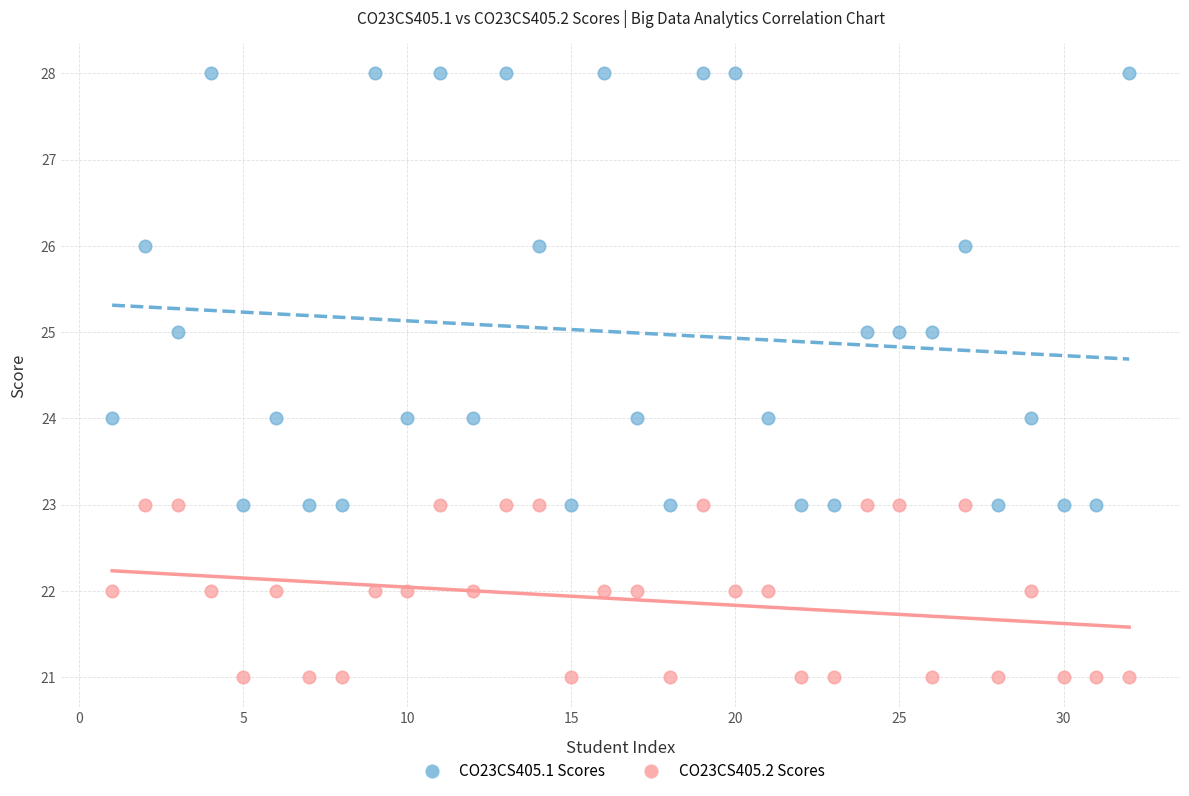

Which series has the largest Y range (max minus min)?

CO23CS405.1 Scores